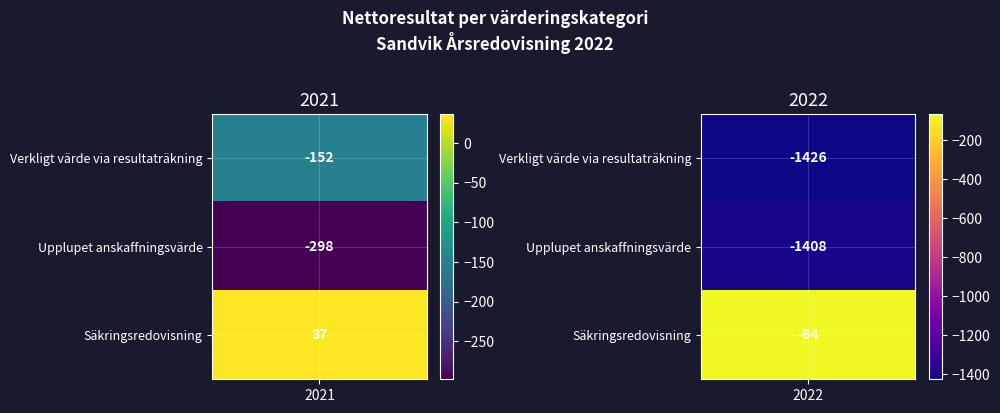

Which label corresponds to the smallest value in the chart?

2022